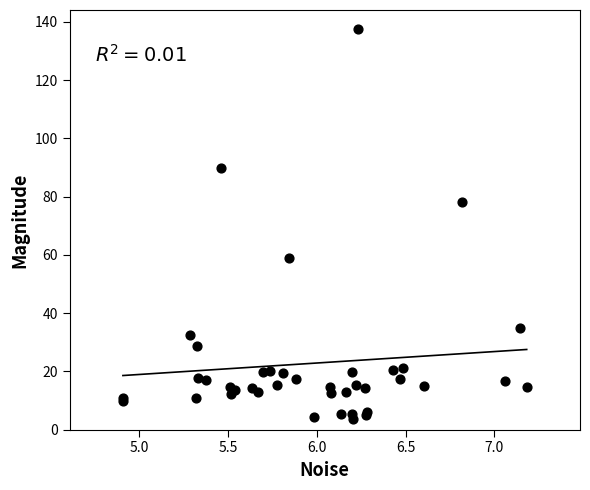

What Y value in the scatter plot is closest to 70?

78.2